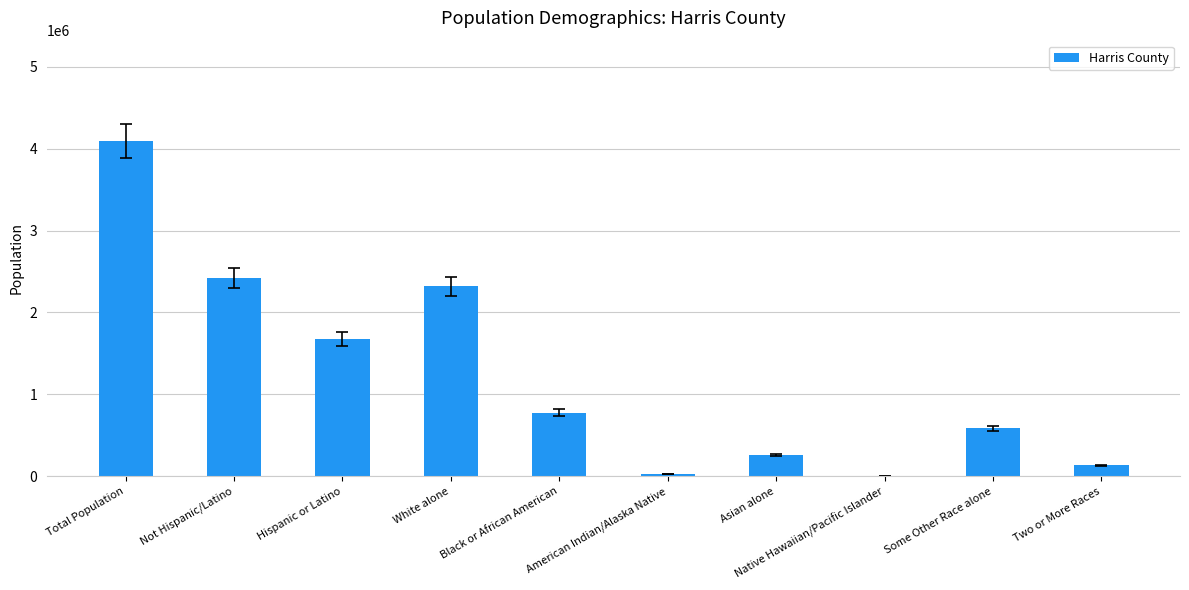

What is the change in value from Native Hawaiian/Pacific Islander to Two or More Races?

+128314